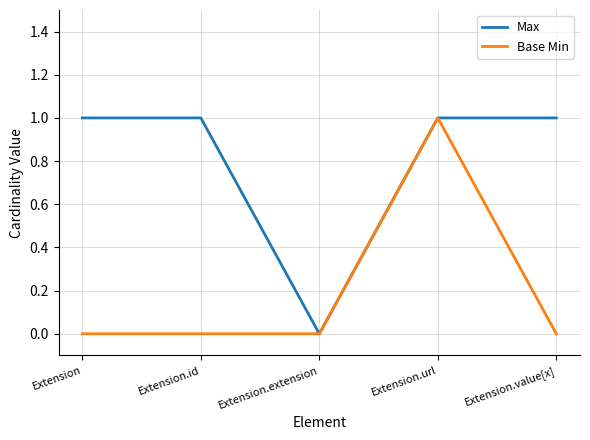

Reading right to left, list all the values displayed in this chart.

Max: 1	1	0	1	1
Base Min: 0	1	0	0	0